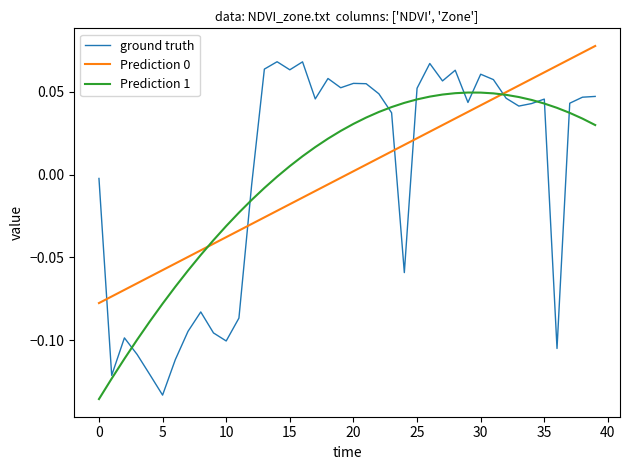

Does the chart have visible grid lines?

No